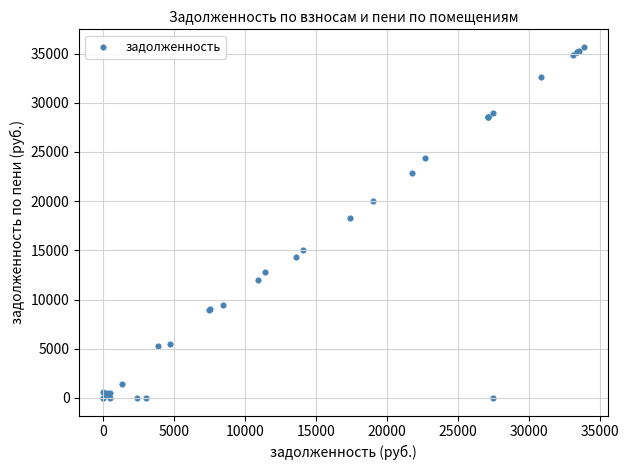

What Y value in the scatter plot is closest to 17840?

18314.9